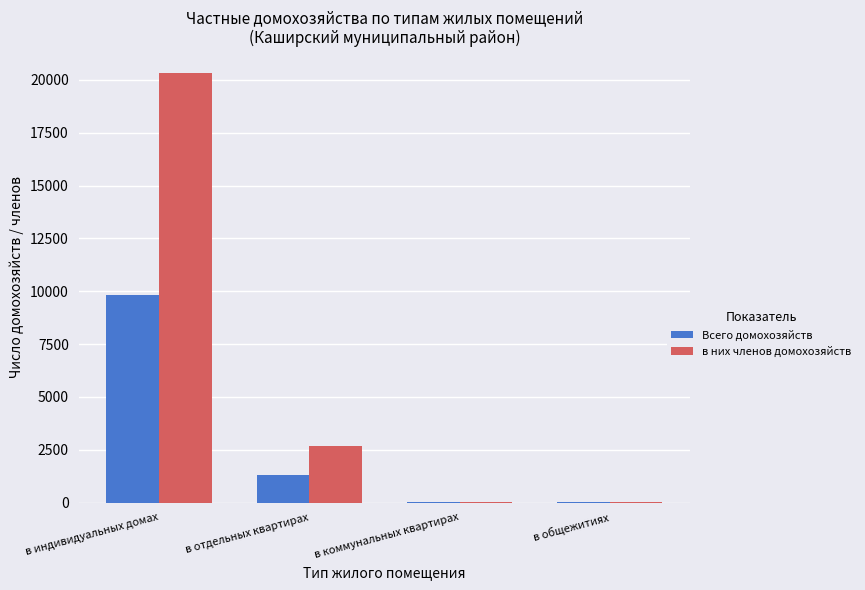

At which label is в них членов домохозяйств closest to 10178?

в отдельных квартирах